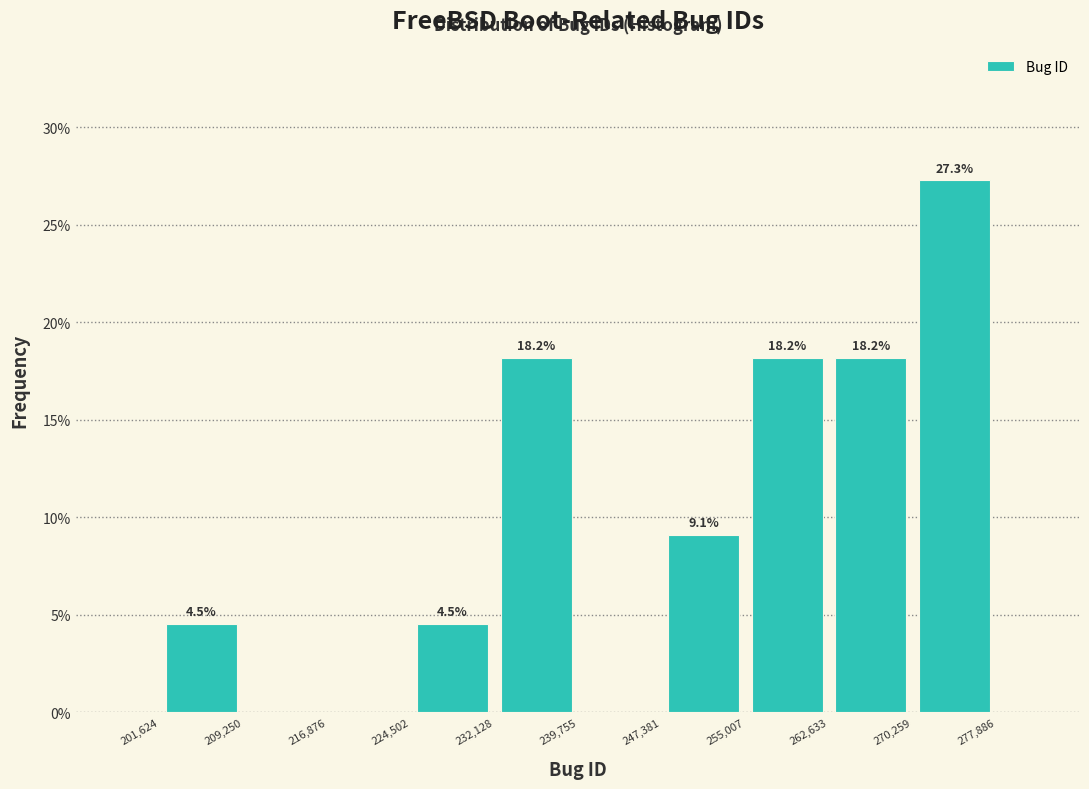

Which range on the x-axis has the tallest bar?

270,259 to 277,886